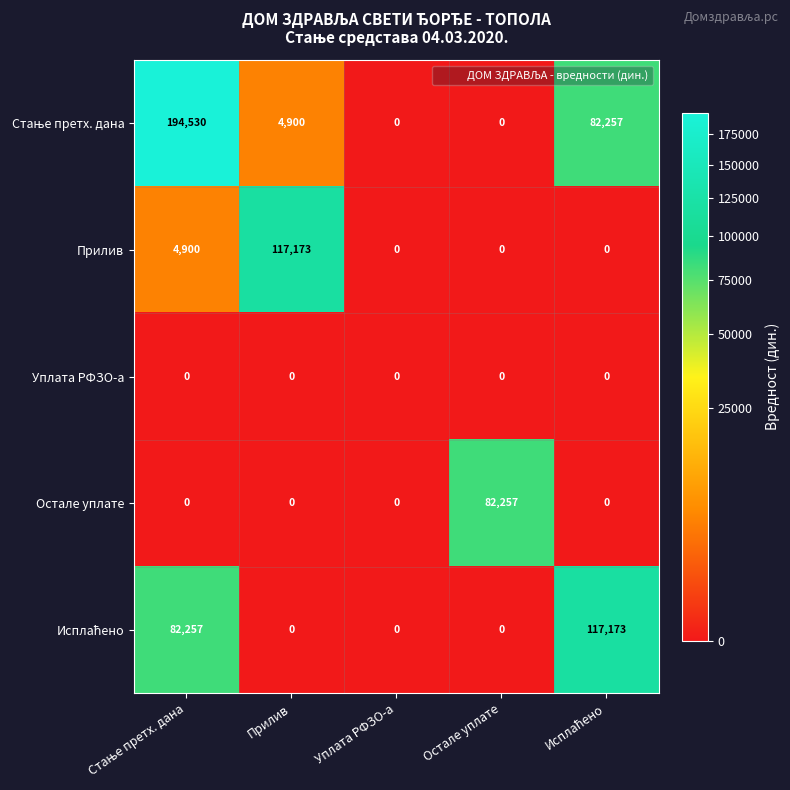

What is the greatest value displayed?

194530